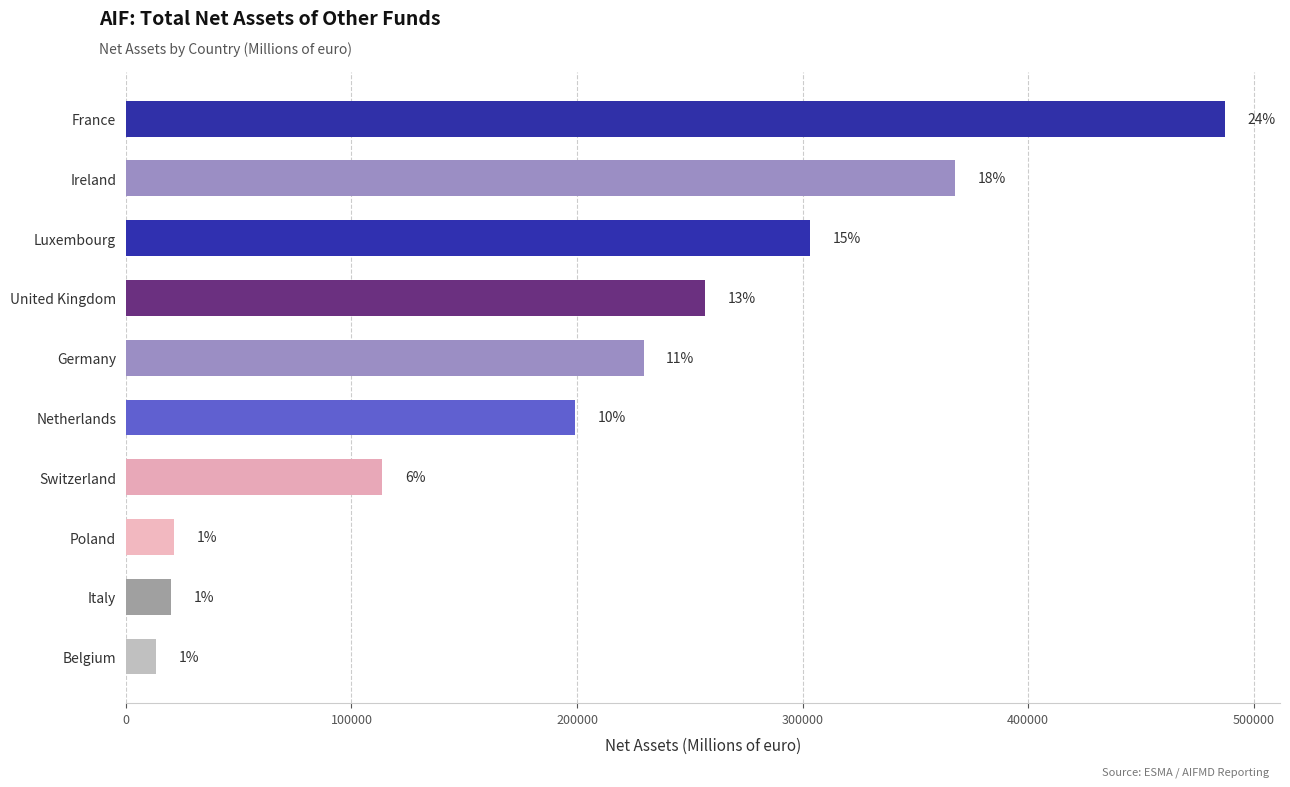

How many bars are there in total?

10